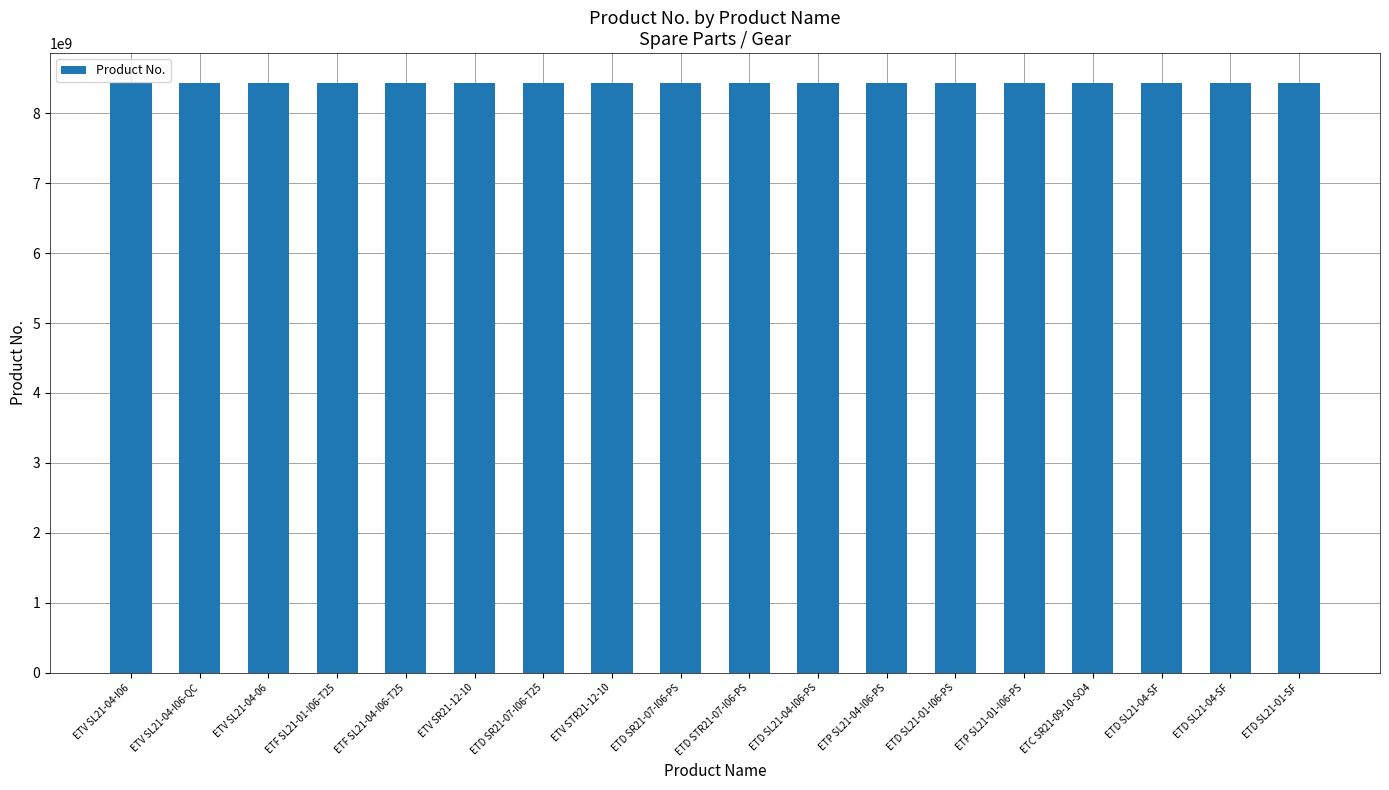

What is the difference between the values at ETP SL21-01-I06-PS and ETV SR21-12-10?

3191896